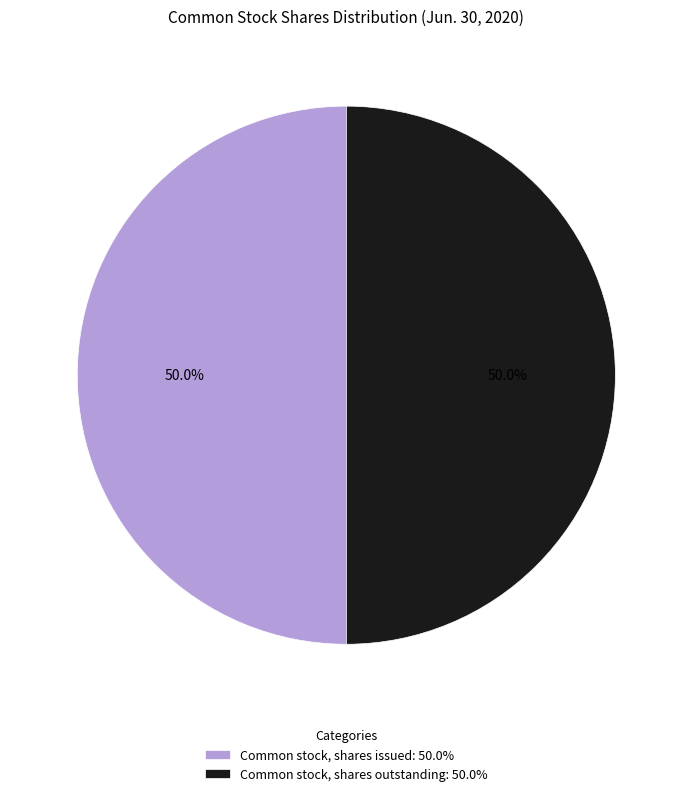

Approximately how many times larger is the value at Common stock, shares issued: 50.0% compared to Common stock, shares outstanding: 50.0%?

1.0